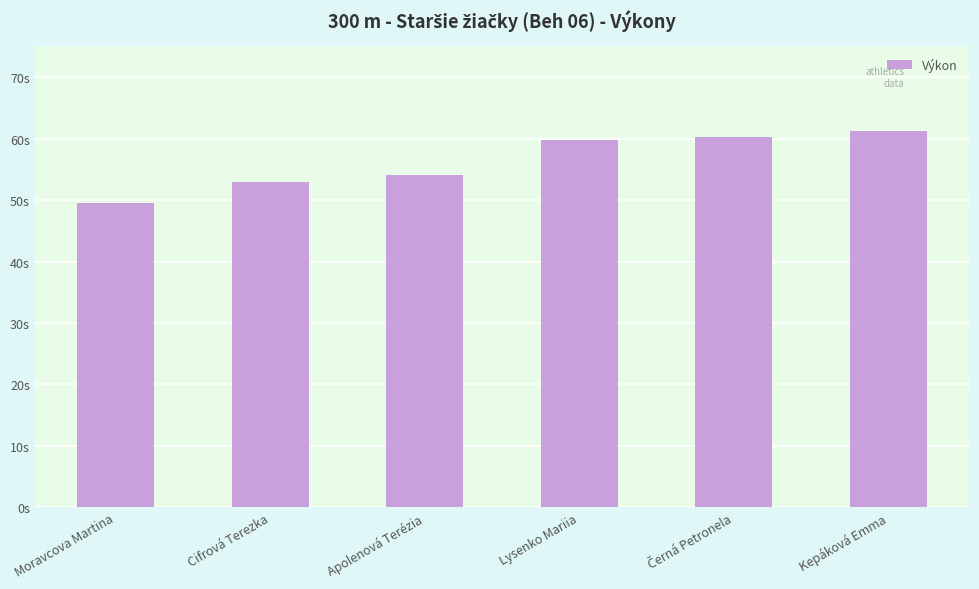

What is the smallest value displayed?

49.5